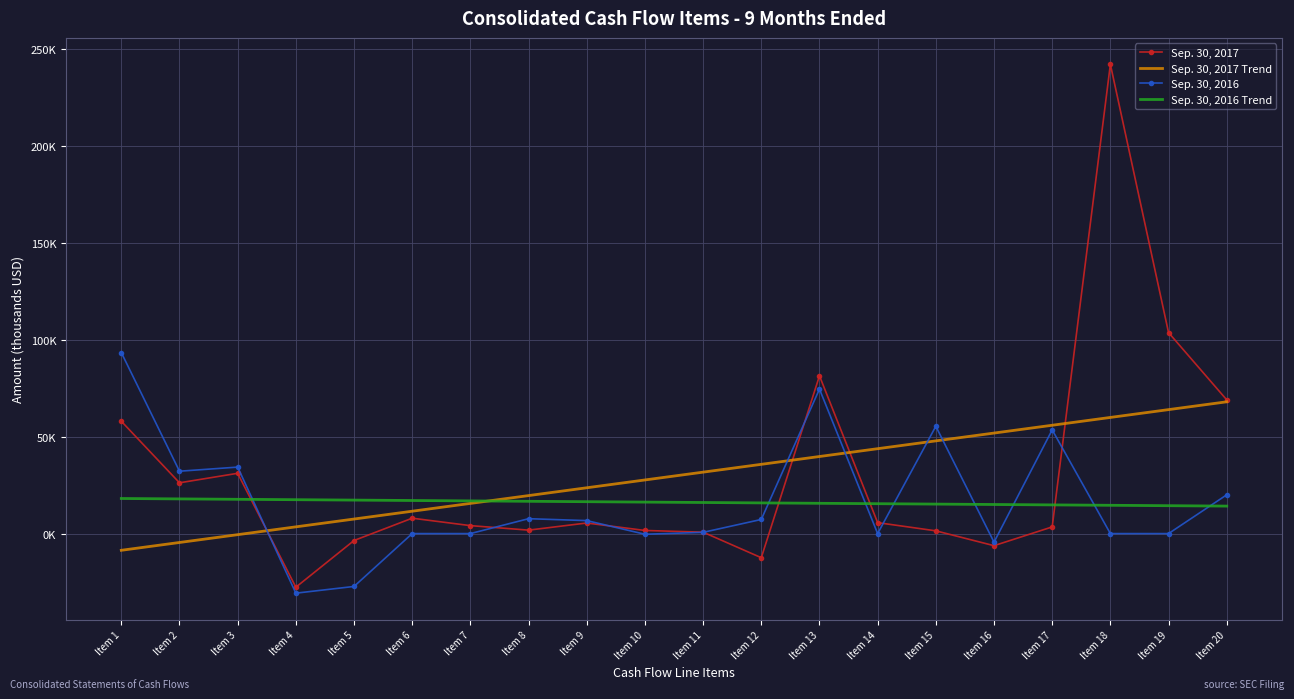

Which series changed the most between Item 6 and Item 15?

Sep. 30, 2016